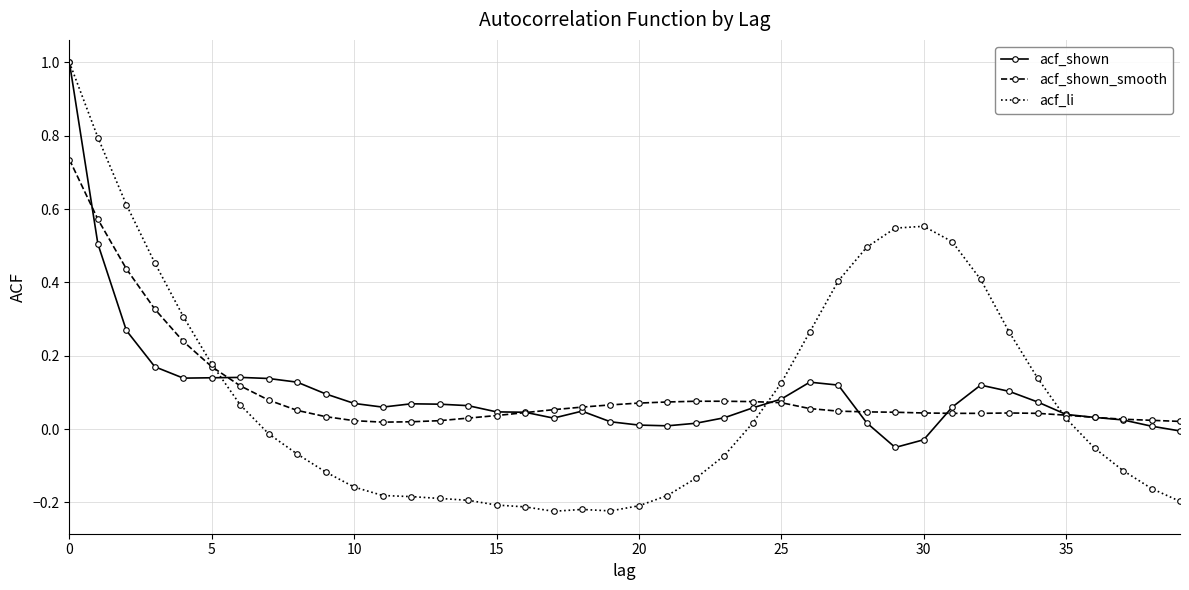

Which series has the largest range (max minus min)?

acf_li